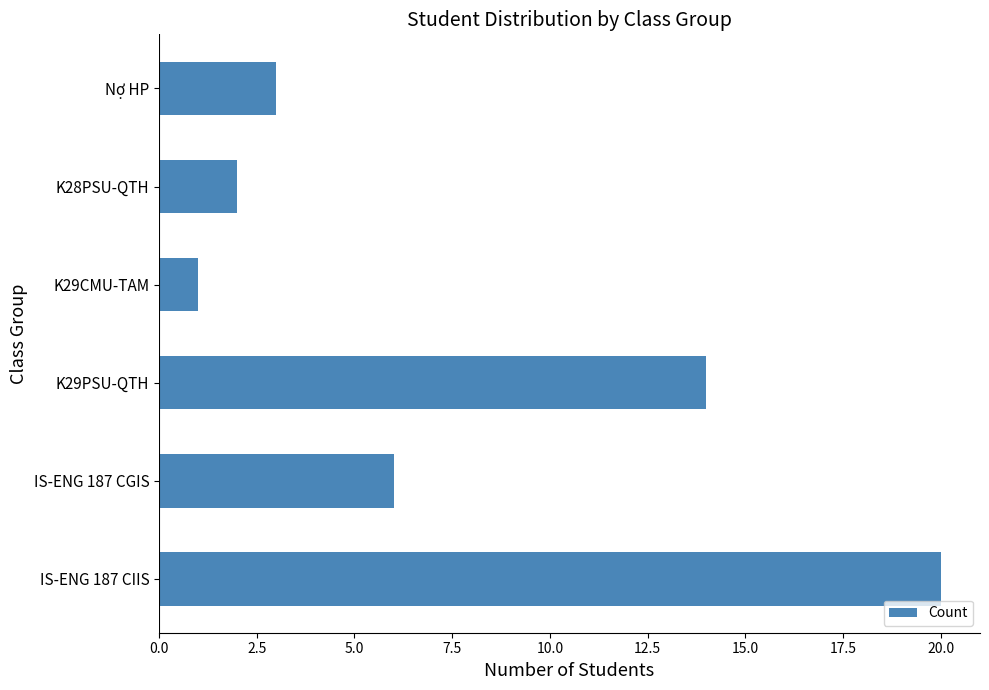

Reading bottom to top, transcribe all the data shown in this chart.

20	6	14	1	2	3